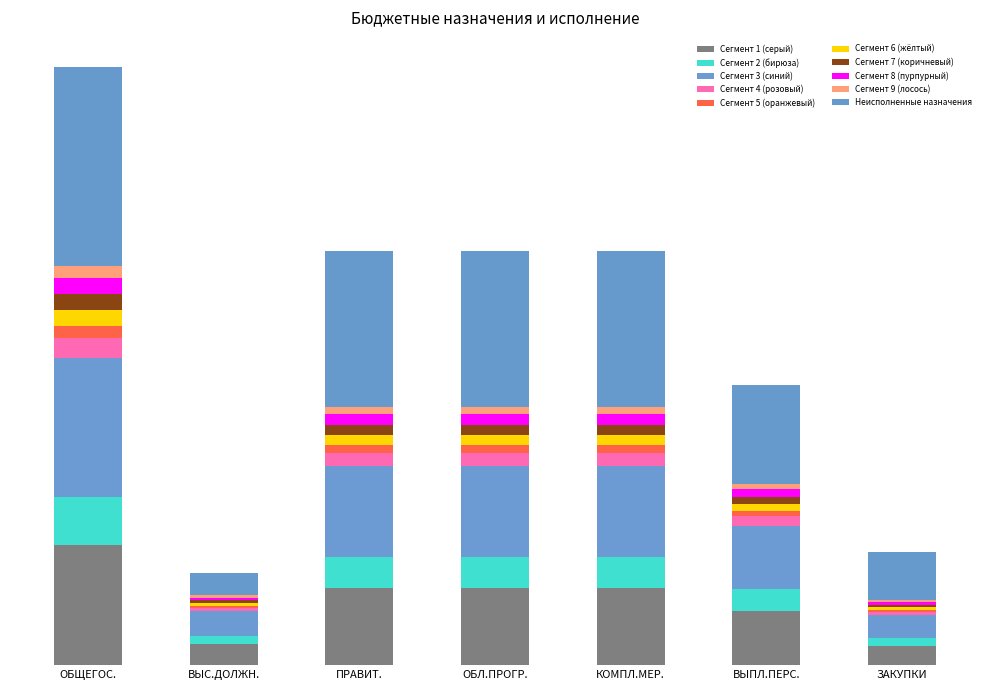

Are the bars horizontal?

No